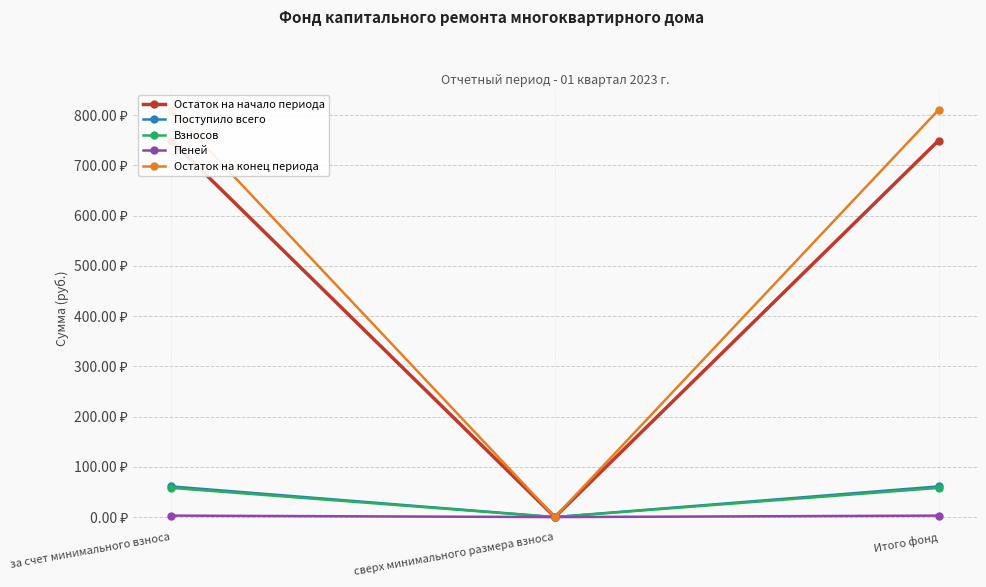

Reading left to right, transcribe all the data shown in this chart.

Остаток на начало периода: за счет минимального взноса=749.5	сверх минимального размера взноса=0.0	Итого фонд=749.5
Поступило всего: за счет минимального взноса=61.0	сверх минимального размера взноса=0.0	Итого фонд=61.0
Взносов: за счет минимального взноса=58.1	сверх минимального размера взноса=0.0	Итого фонд=58.1
Пеней: за счет минимального взноса=2.9	сверх минимального размера взноса=0.0	Итого фонд=2.9
Остаток на конец периода: за счет минимального взноса=810.5	сверх минимального размера взноса=0.0	Итого фонд=810.5